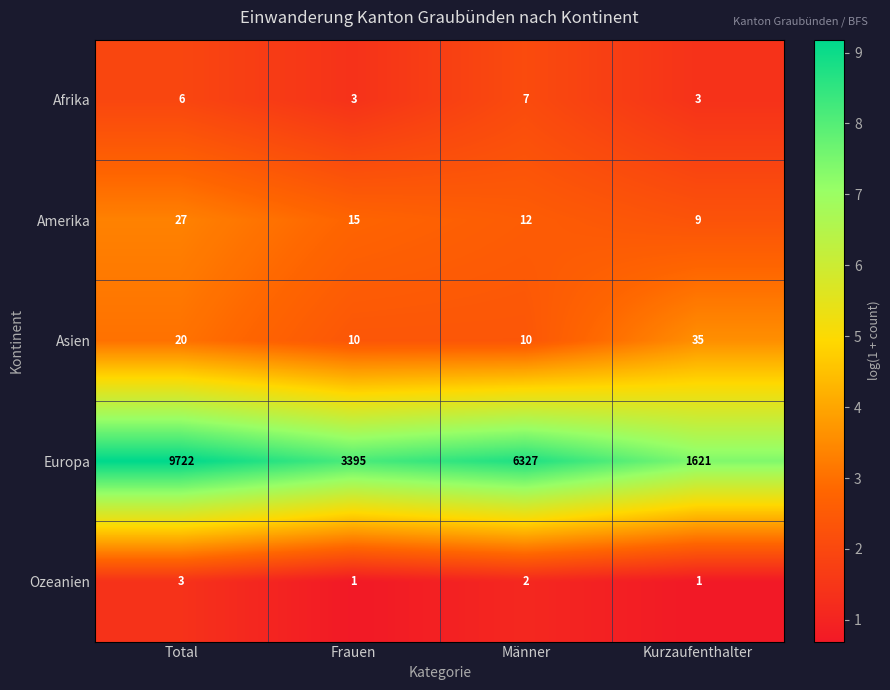

Reading left to right, extract all data points from this chart.

Afrika: Total=6	Frauen=3	Männer=7	Kurzaufenthalter=3
Amerika: Total=27	Frauen=15	Männer=12	Kurzaufenthalter=9
Asien: Total=20	Frauen=10	Männer=10	Kurzaufenthalter=35
Europa: Total=9722	Frauen=3395	Männer=6327	Kurzaufenthalter=1621
Ozeanien: Total=3	Frauen=1	Männer=2	Kurzaufenthalter=1